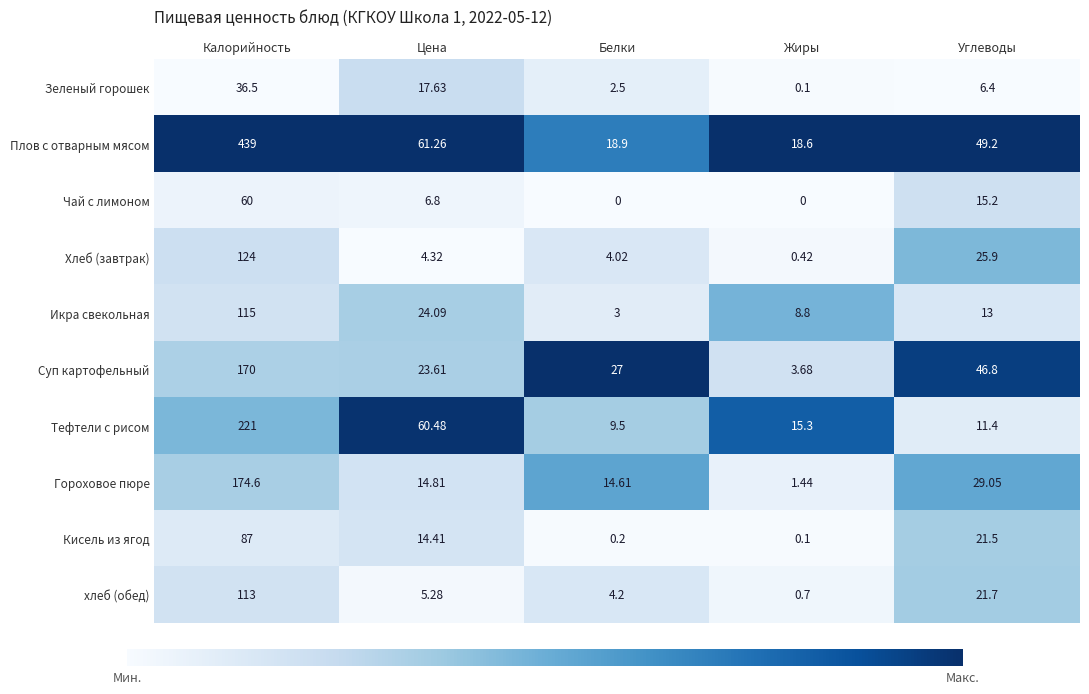

At which label does Кисель из ягод first exceed 14?

Калорийность